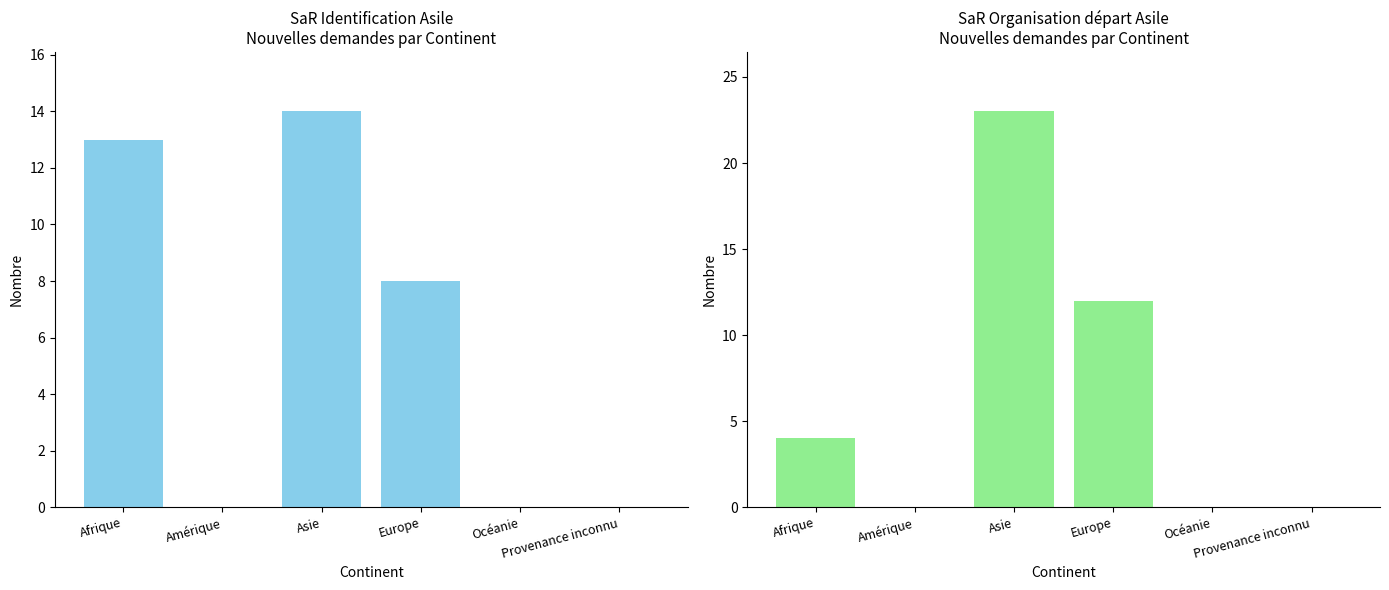

What is the sum of all Nouvelles demandes (SaR Organisation départ) values?

39